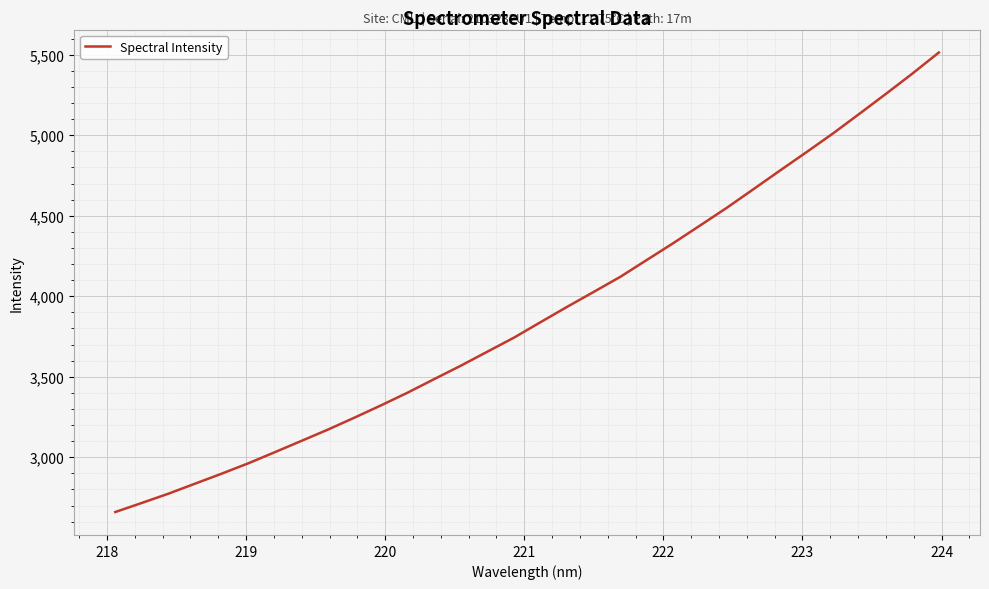

What is the smallest value displayed?

2660.0